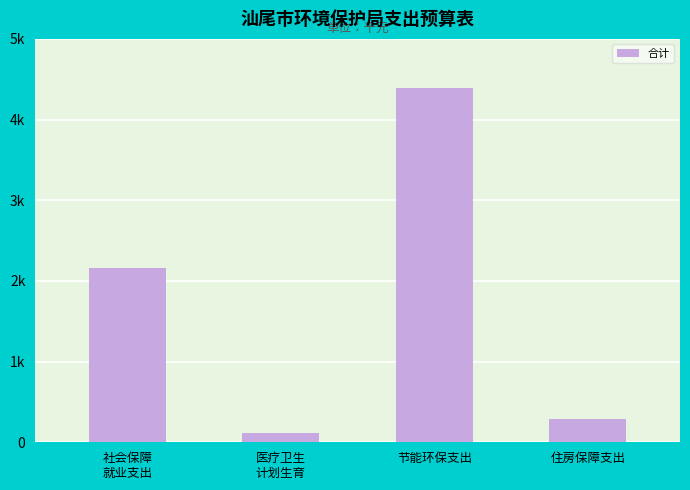

What is the maximum value shown in the chart?

4395